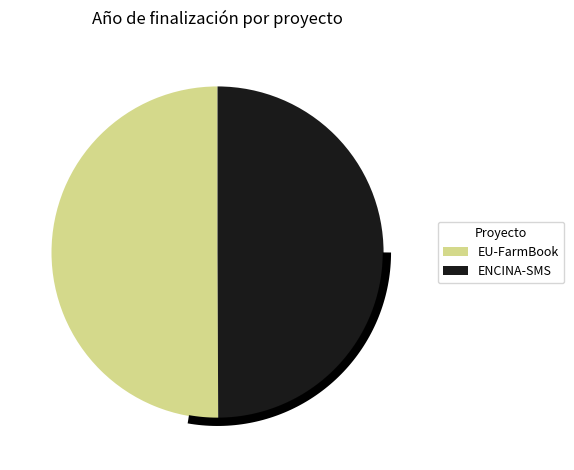

Count the number of slices in the pie.

2